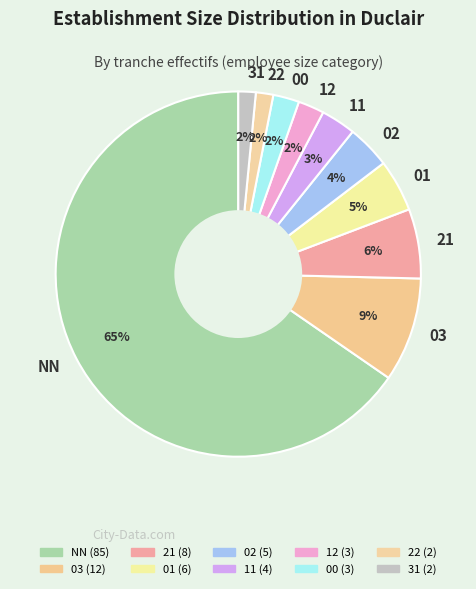

True or false: 11 accounts for 3% of the total.

True